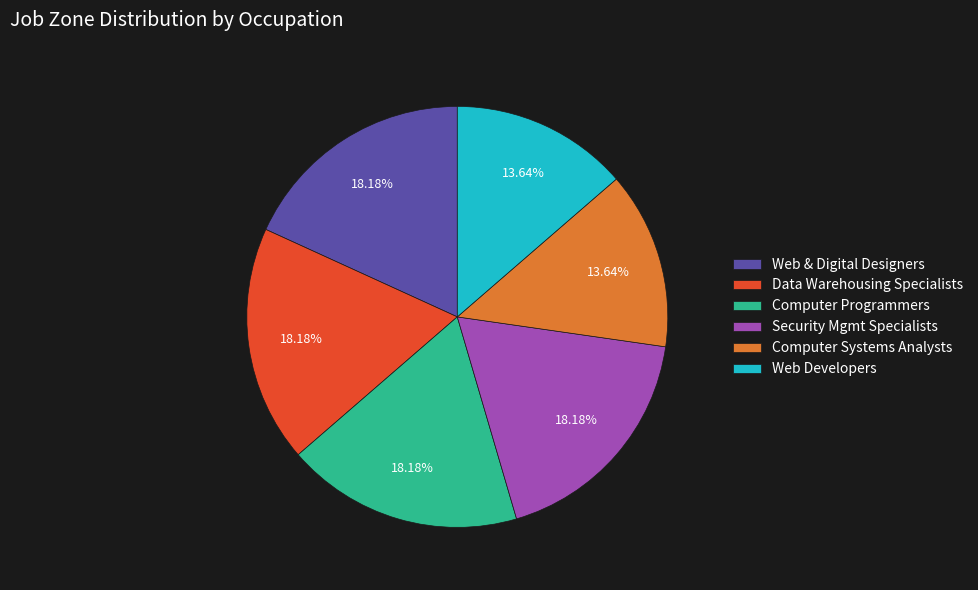

Count the number of slices in the pie.

6